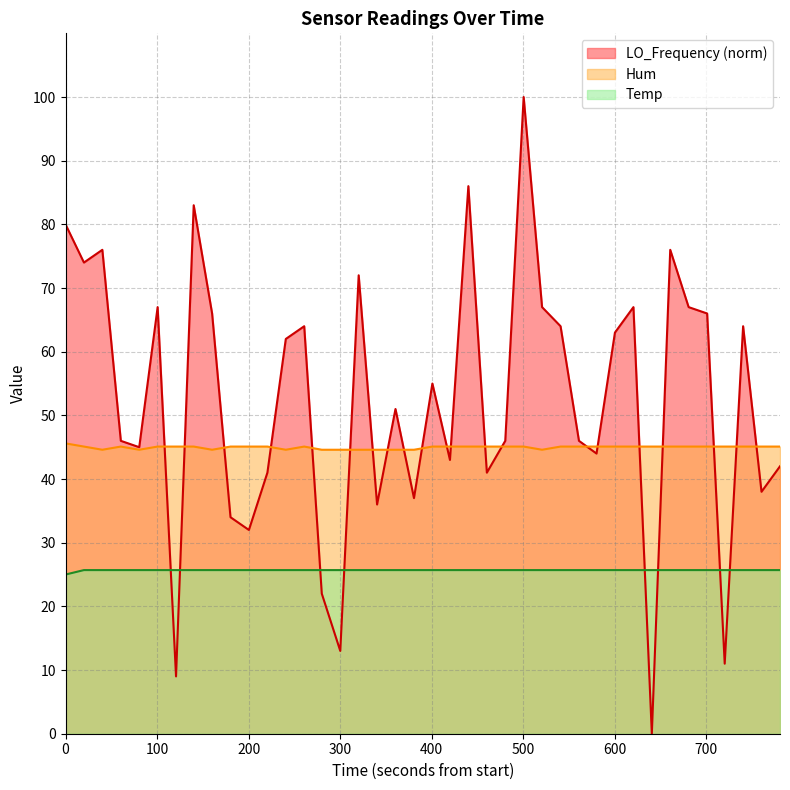

After their last crossing, which series has the higher values: Temp or LO_Frequency (norm)?

LO_Frequency (norm)